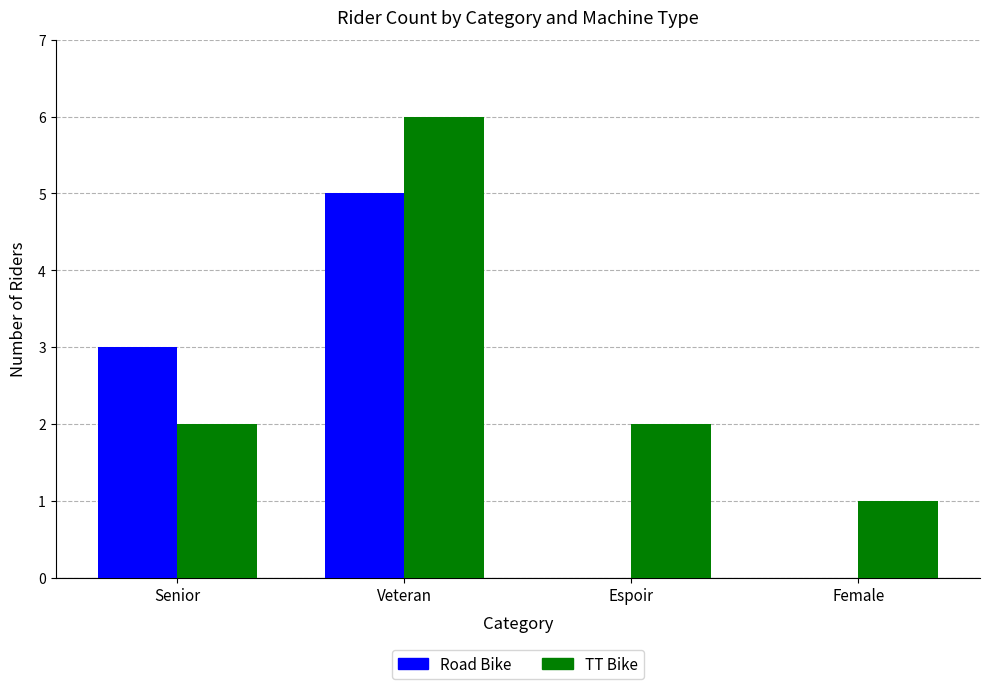

The Road Bike series shows 8 at Veteran. True or false?

False